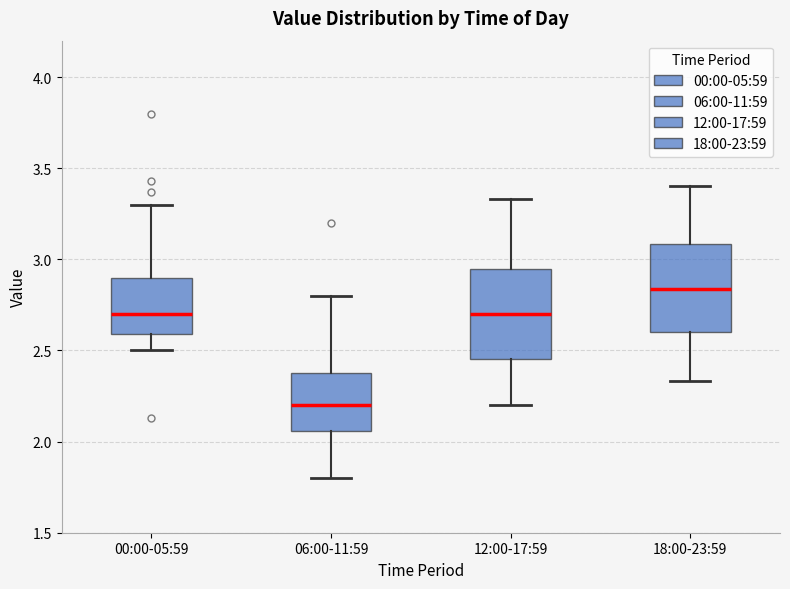

Where does the upper whisker of the box for 12:00-17:59 end on the y-axis? The values are not printed on the chart, so give them approximately, as read against the axis.

3.35